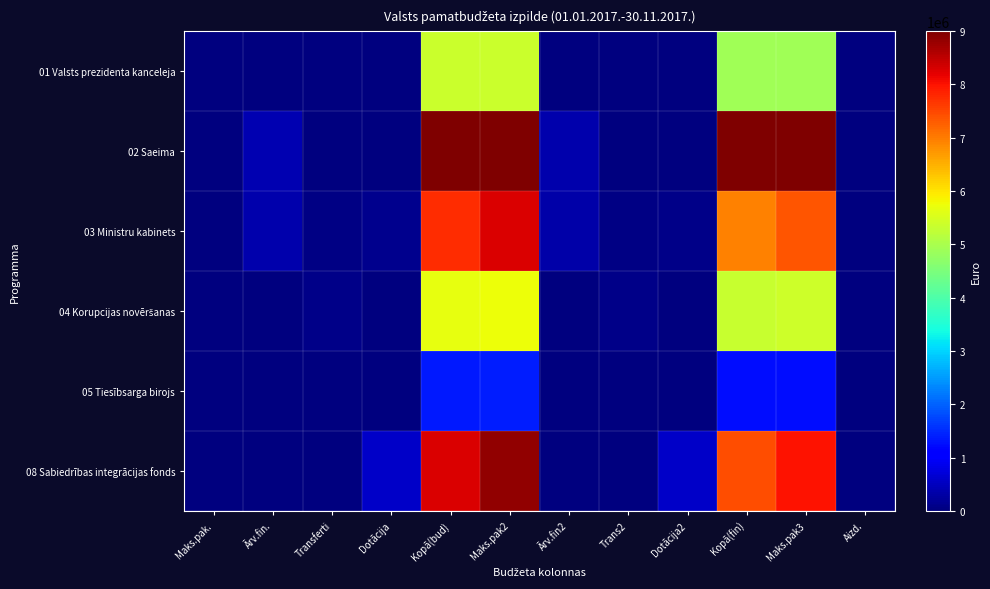

What is the difference between the highest and lowest values at Ārv.fin.?

397630